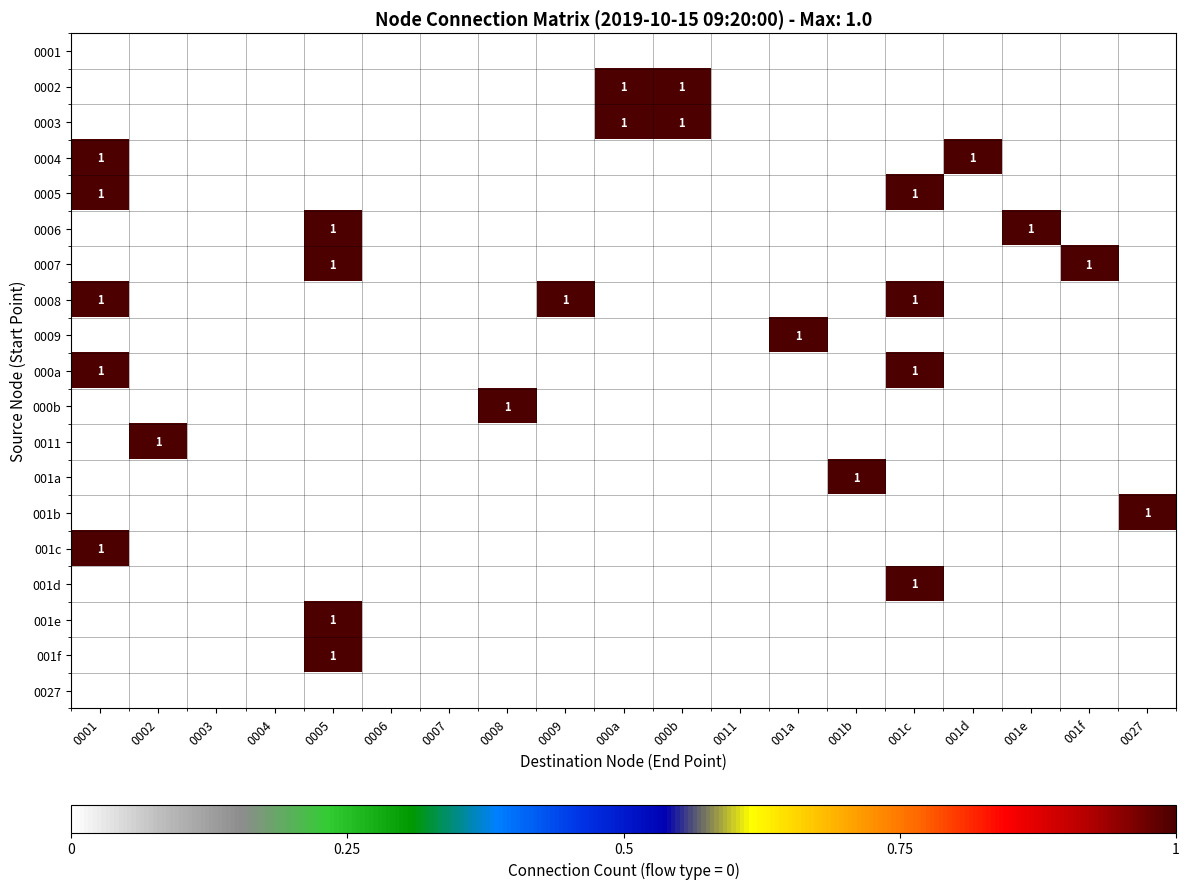

The value of 0002 at 000a is 2. True or false?

False